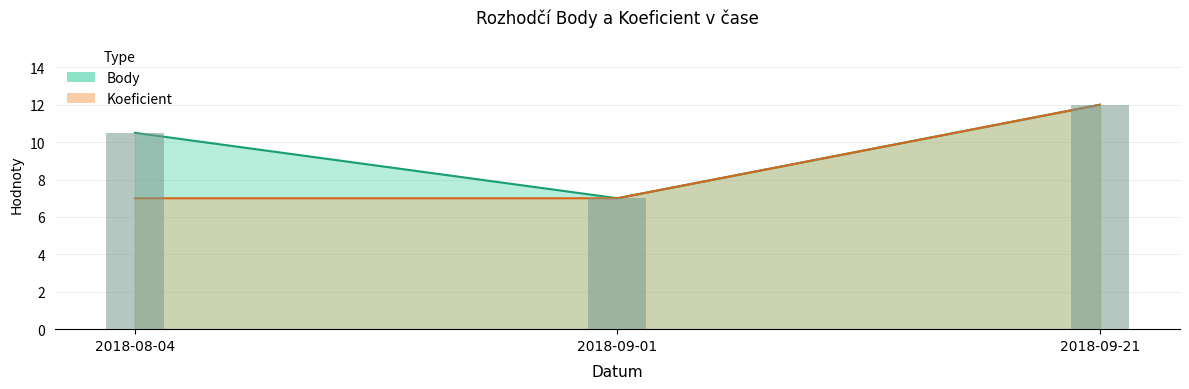

Reading left to right, list all the values displayed in this chart.

Body: 2018-08-04=10.5	2018-09-01=7.0	2018-09-21=12.0
Koeficient: 2018-08-04=7.0	2018-09-01=7.0	2018-09-21=12.0